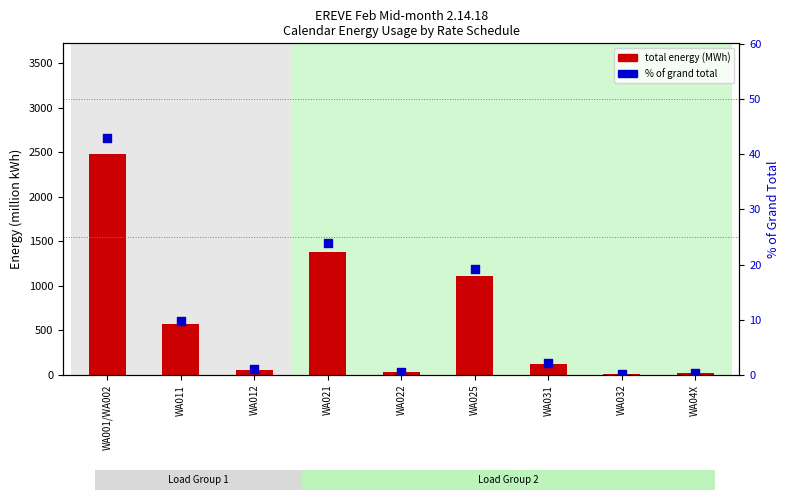

At how many categories does at least one series exceed 1260?

2